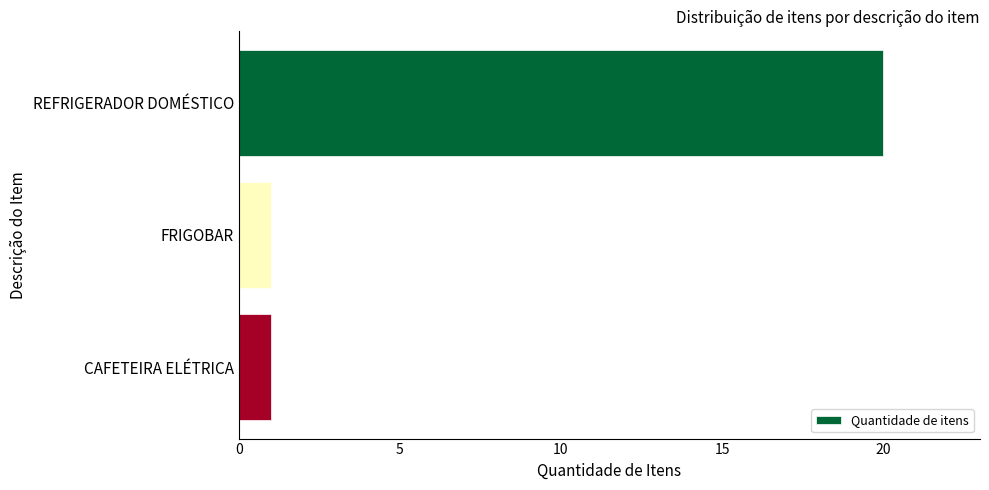

Reading top to bottom, transcribe all the data shown in this chart.

REFRIGERADOR DOMÉSTICO=20	FRIGOBAR=1	CAFETEIRA ELÉTRICA=1